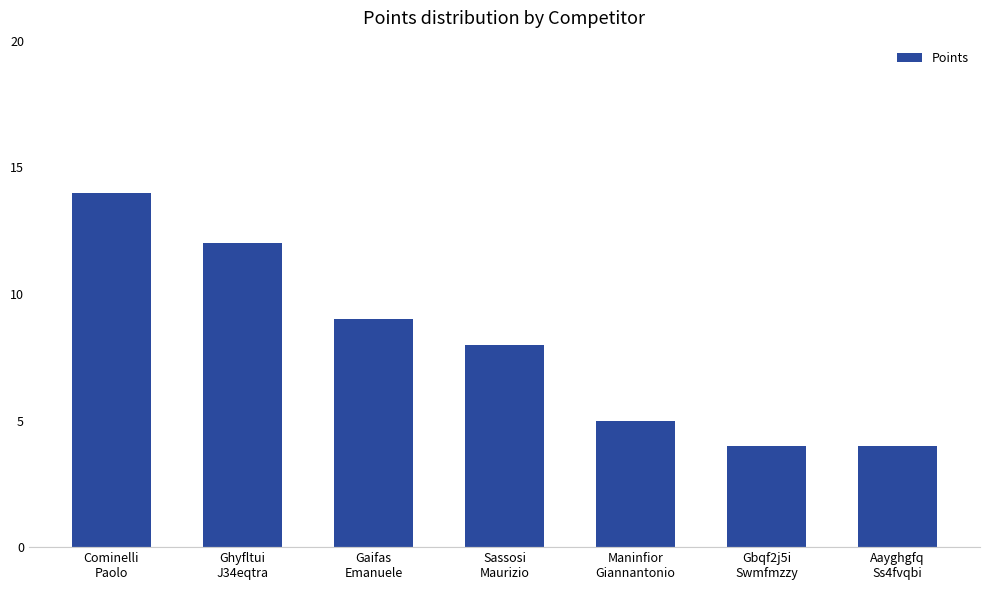

What is the ratio of the value at Sassosi
Maurizio to the value at Ghyfltui
J34eqtra?

0.7